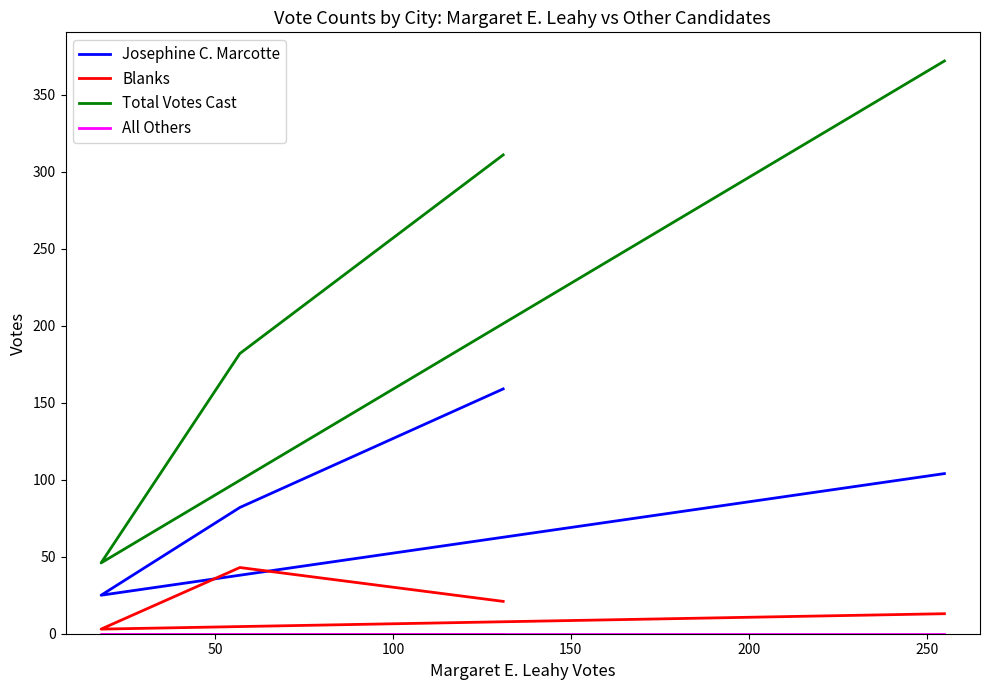

Is this an area chart (filled region under the line)?

No